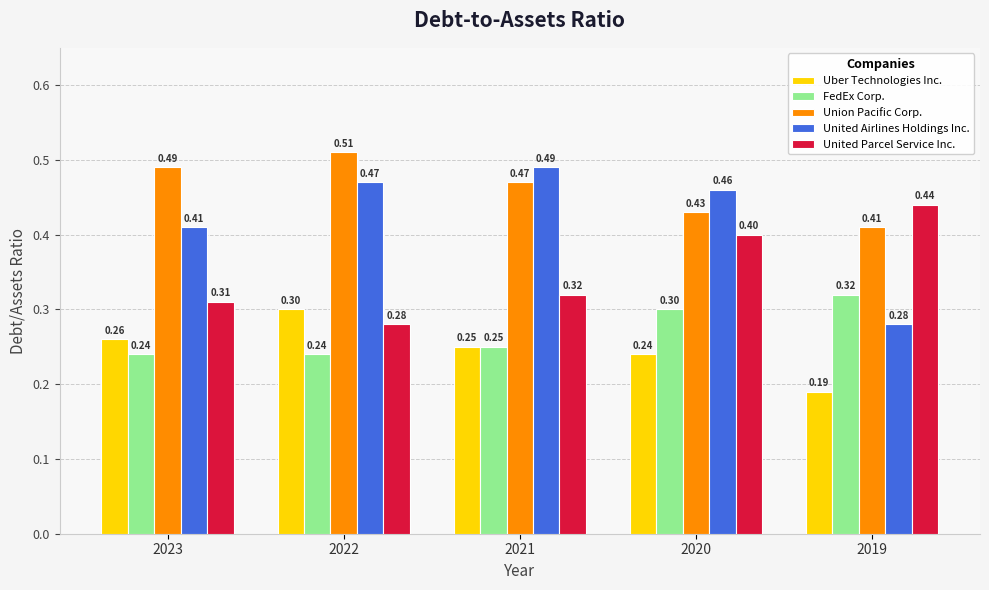

How many distinct data groups are displayed?

5